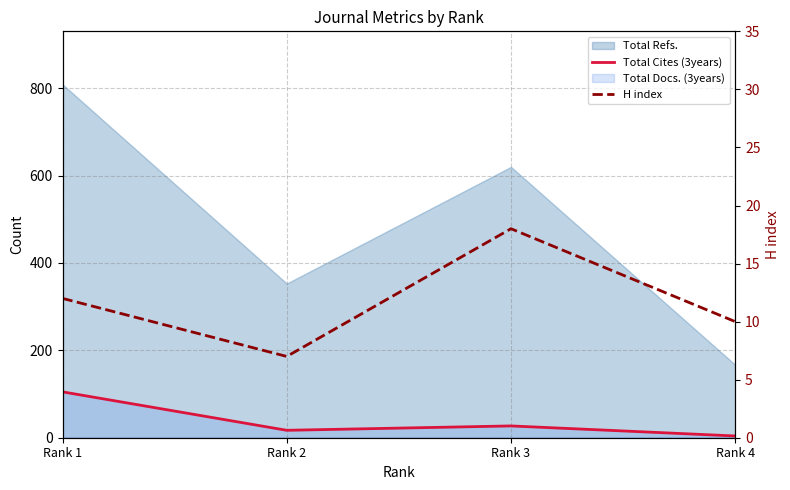

True or false: H index and Total Cites (3years) cross at least once.

True